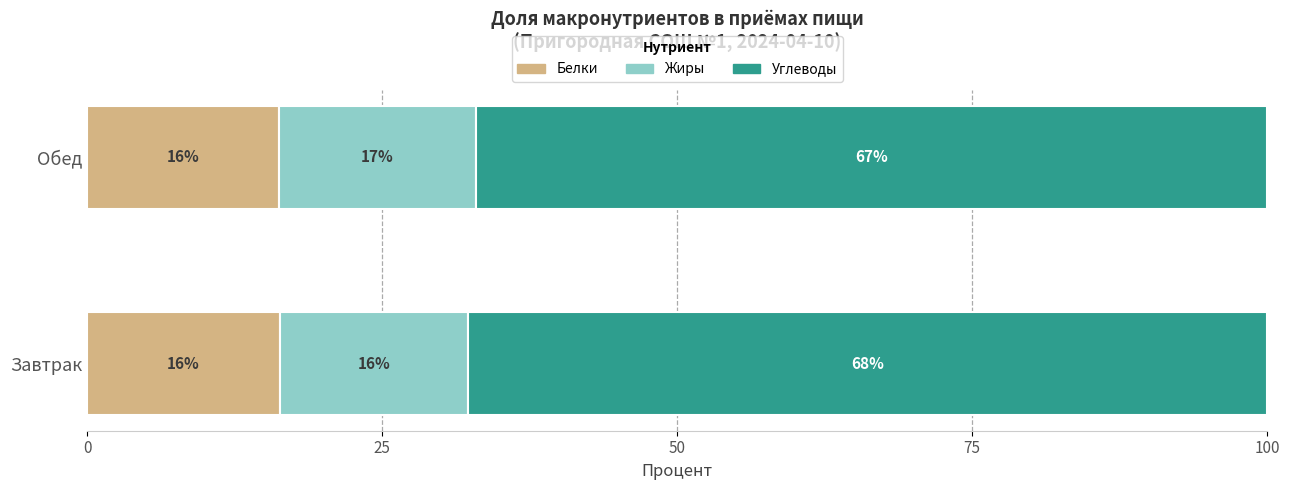

Is it true that Белки equals 16.3 at Завтрак?

True